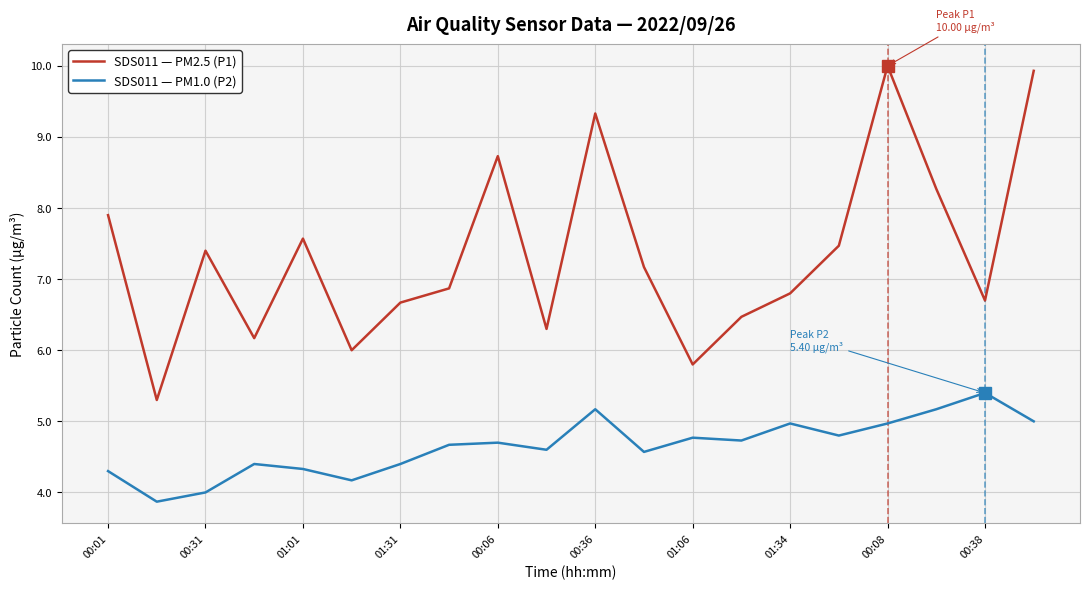

What is the difference between the maximum and minimum values in the SDS011 — PM1.0 (P2) series?

1.5